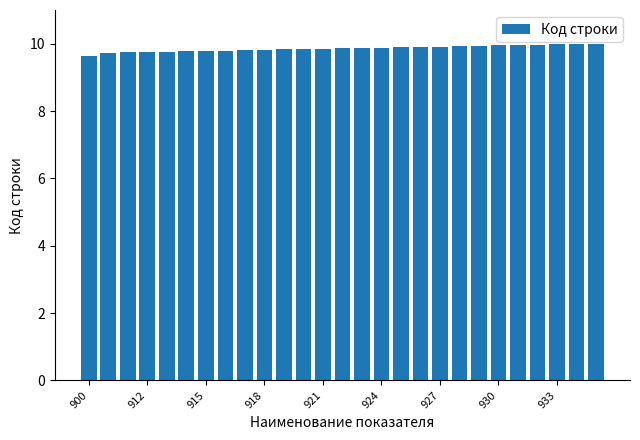

What is the value of the 19th bar from the left?

9.9